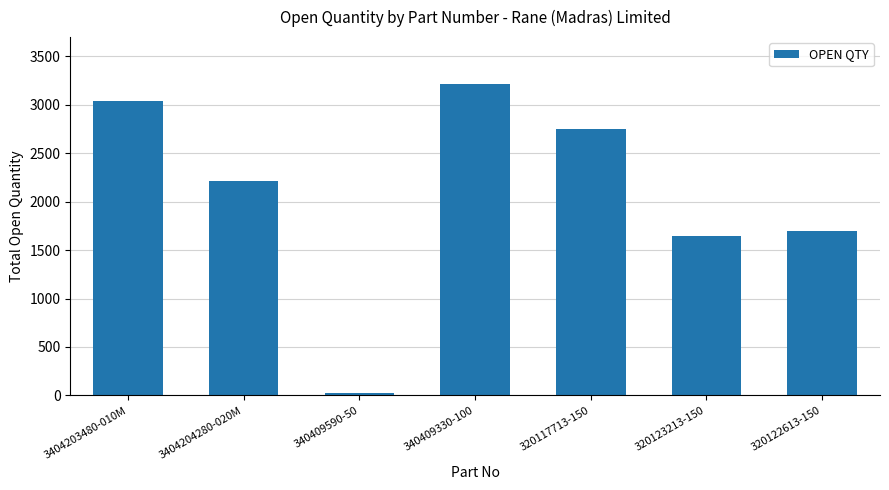

What is the minimum value shown in the chart?

27